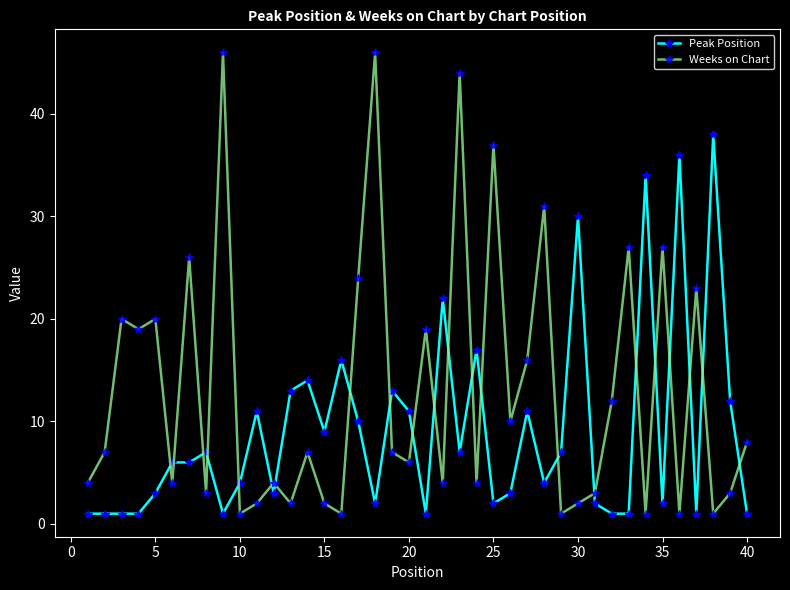

Which series has the largest range (max minus min)?

Weeks on Chart